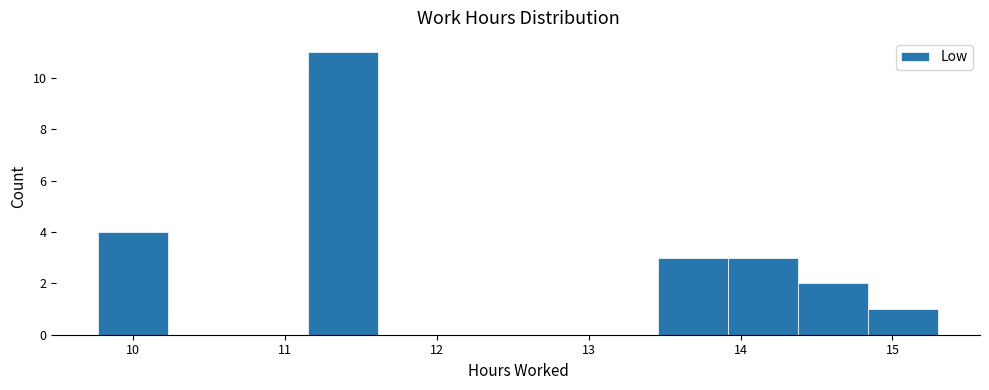

How tall is the bar that spans 13.5 to 13.9 on the x-axis? Neither the bar edges nor the heights are printed on the chart, so give them approximately, as read against the axes.

3